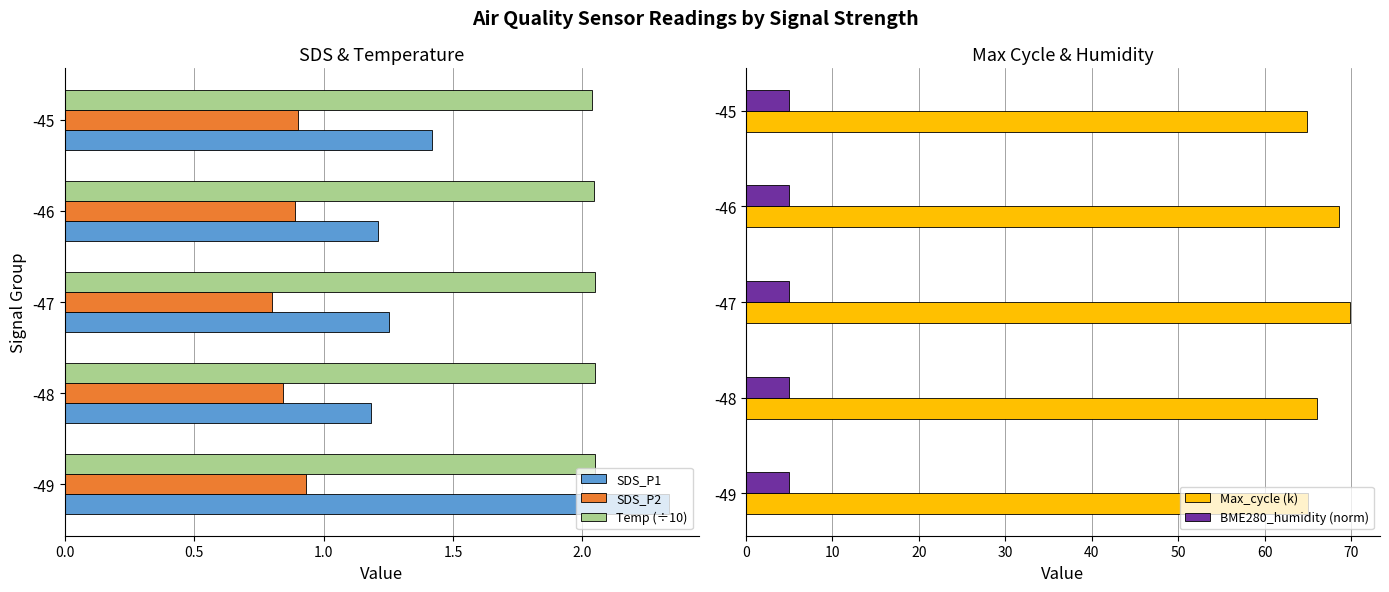

The SDS_P2 series shows 0.8 at -47. True or false?

True